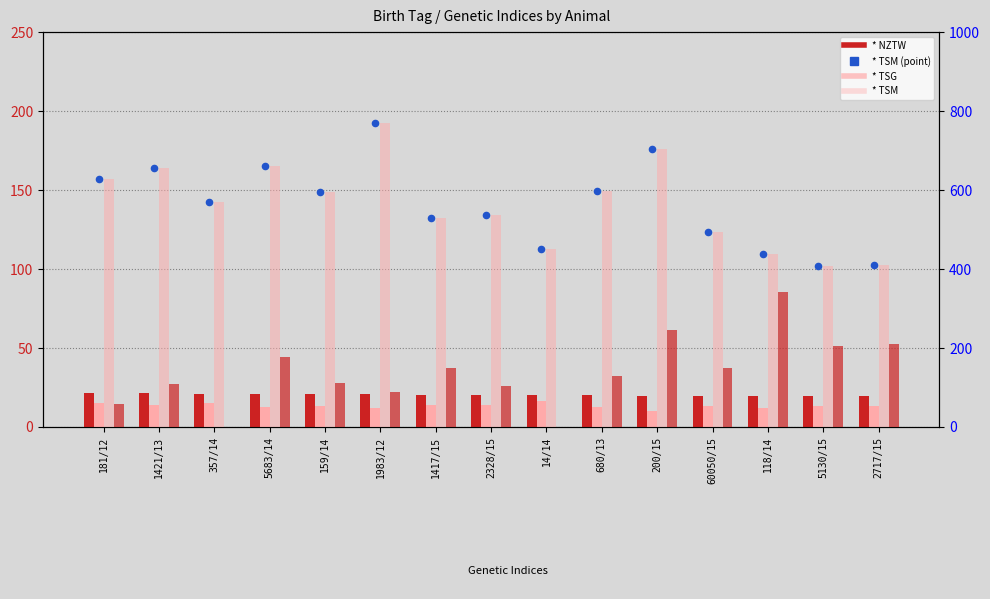

At how many categories does at least one series exceed 217?

15